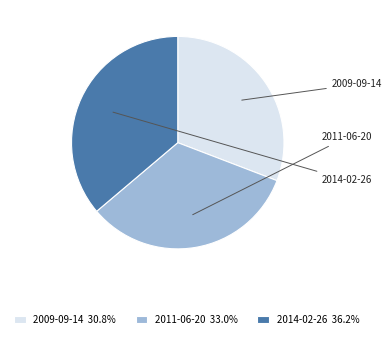

Which slice is the largest?

2014-02-26